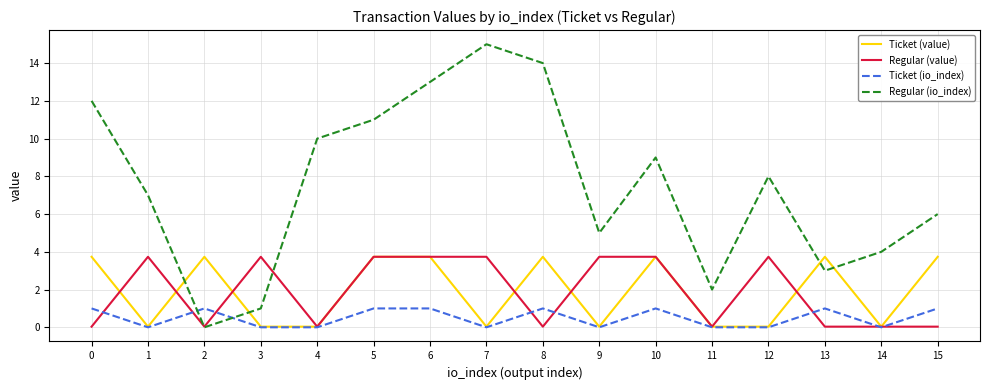

At which category is the sum across all series the highest?

6